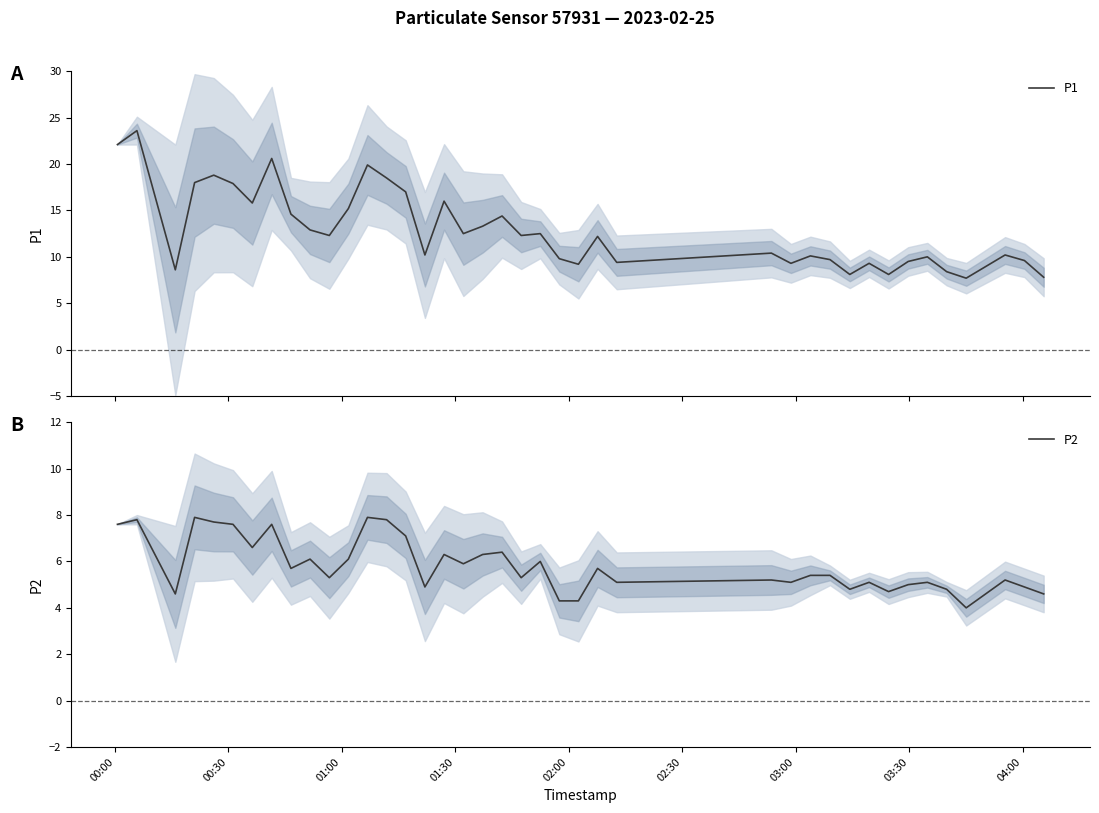

What is the highest value of the P2 series?

7.9